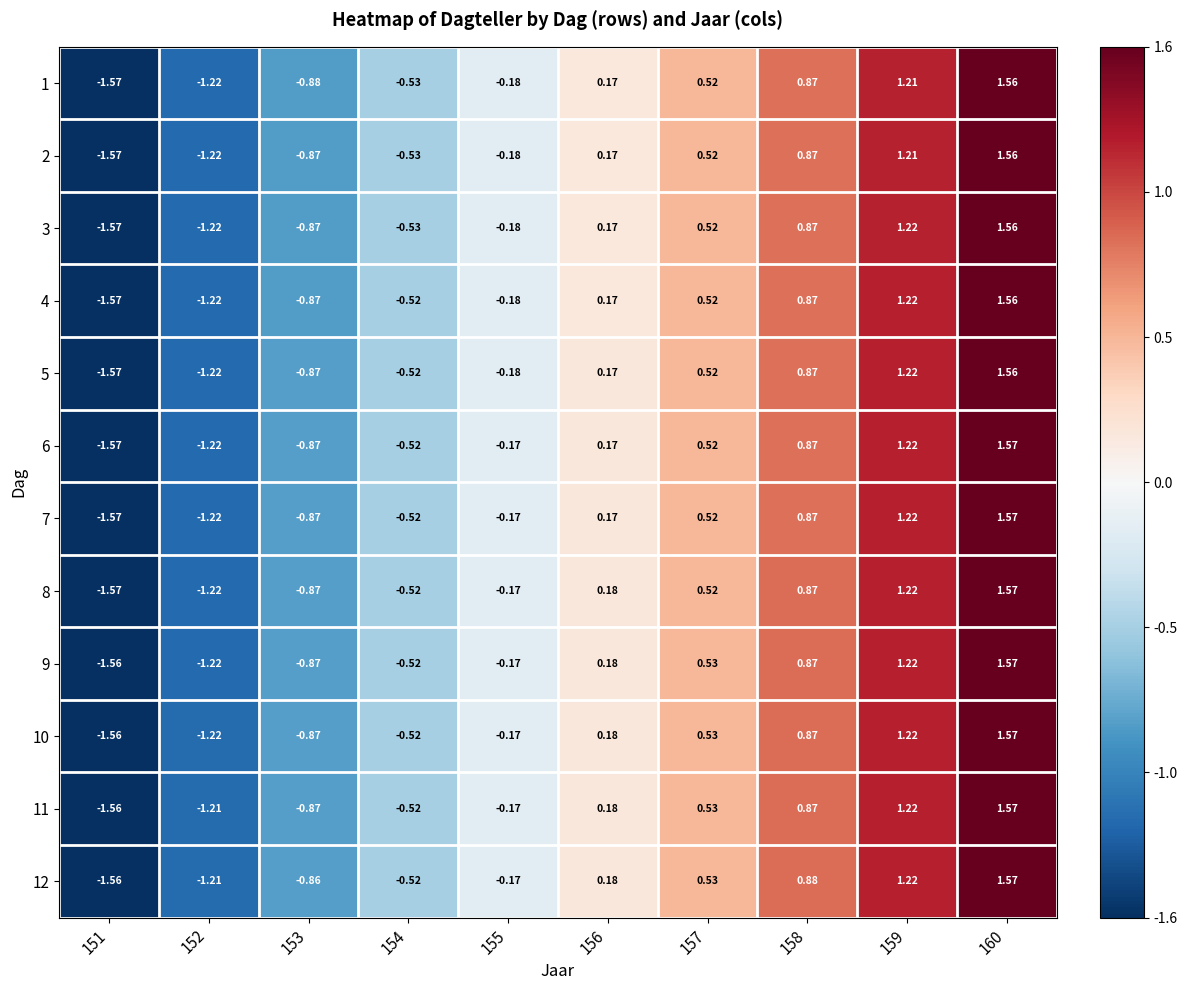

Is the value of 8 at 160 greater than the value of 11 at 151?

Yes